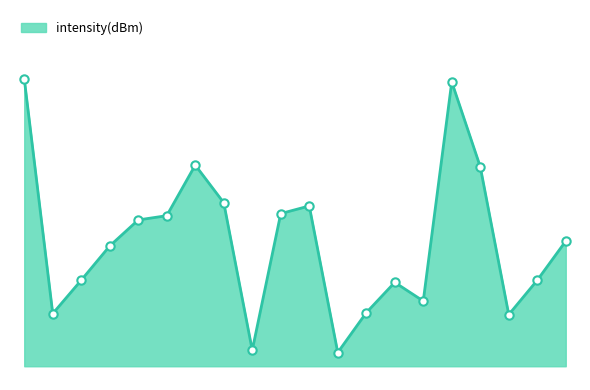

What is the value of the 9th point from the left?

123.2